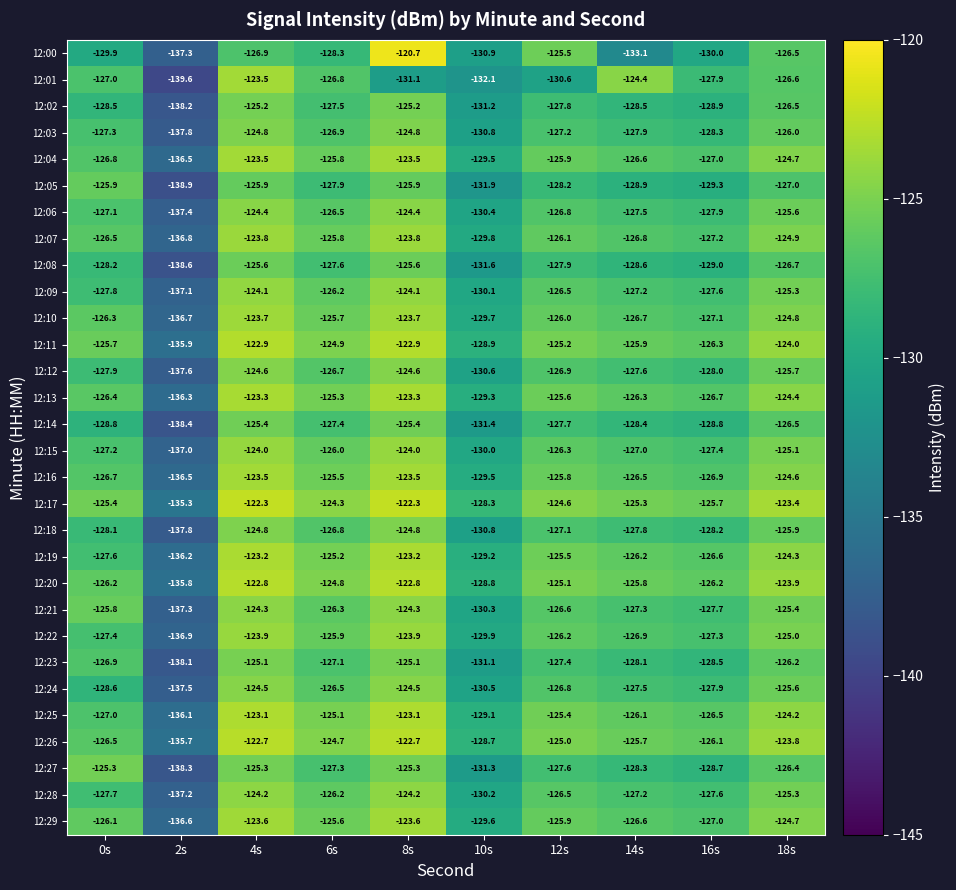

The value of 12:29 at 16s is -76.6. True or false?

False